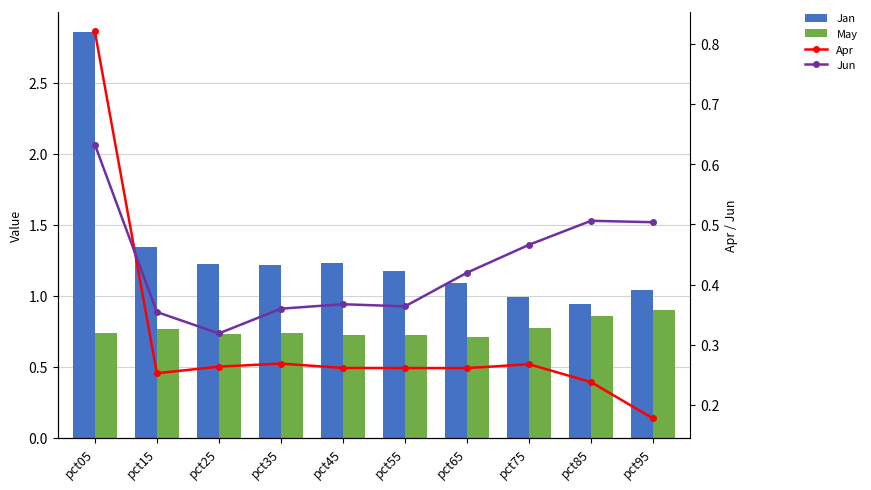

What is the value of the May bar at the 9th from the left?

0.9